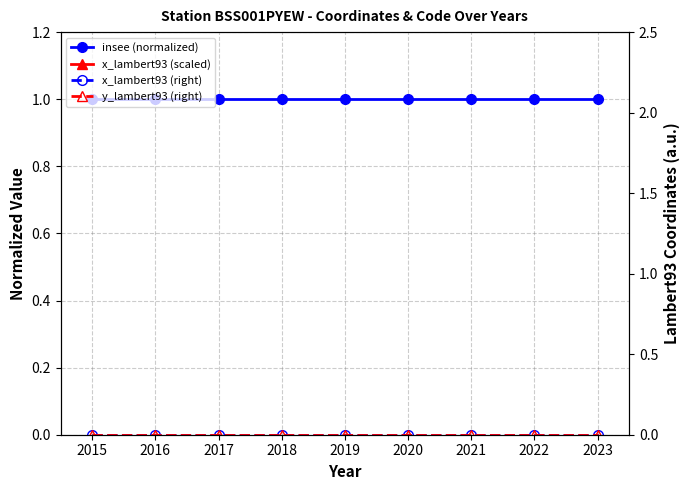

Is this an area chart (filled region under the line)?

No